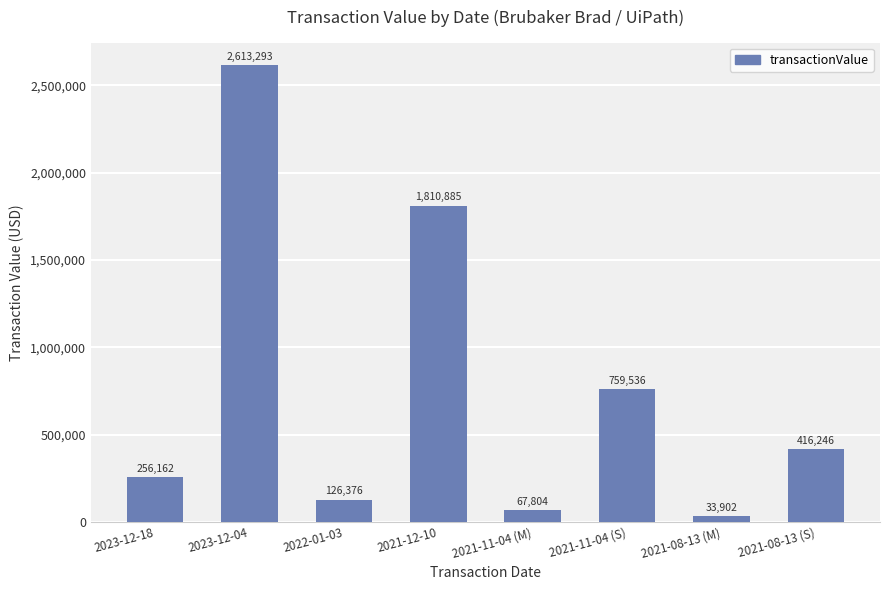

Between 2021-12-10 and 2021-08-13 (M), which is larger?

2021-12-10